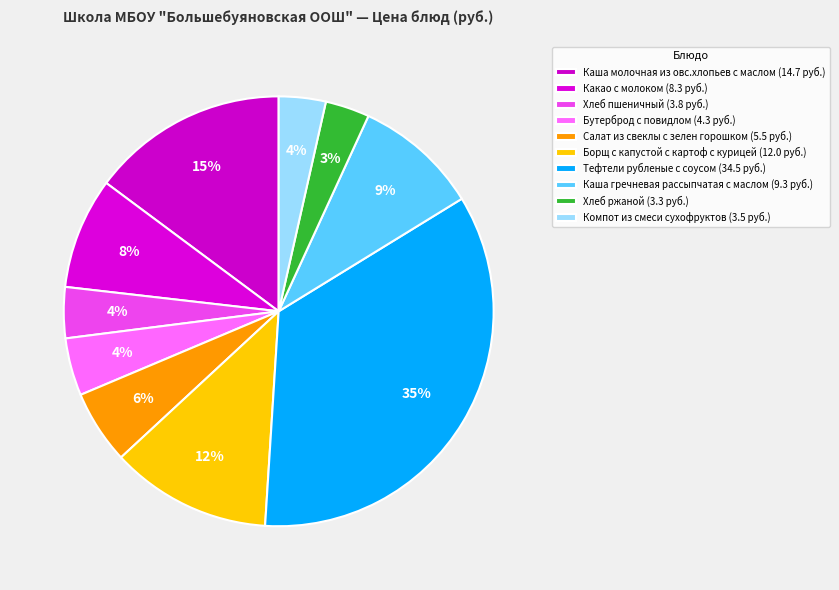

What percentage is the Хлеб ржаной slice, to the nearest percent?

3%